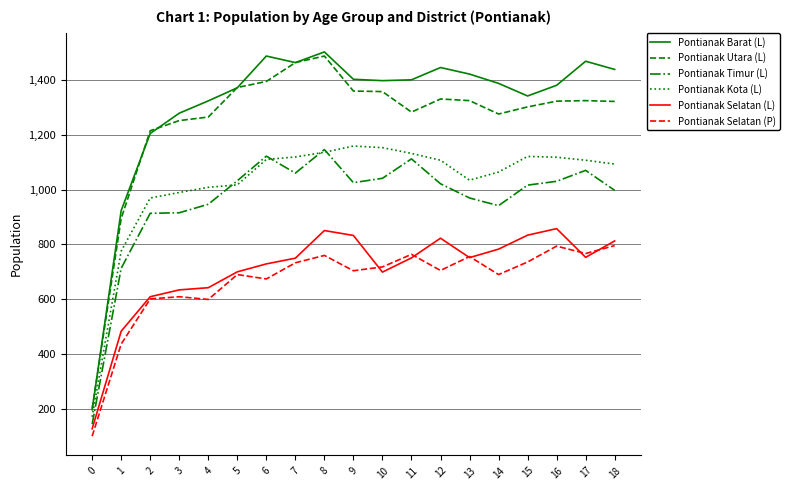

Does the chart display data point markers on the line(s)?

No